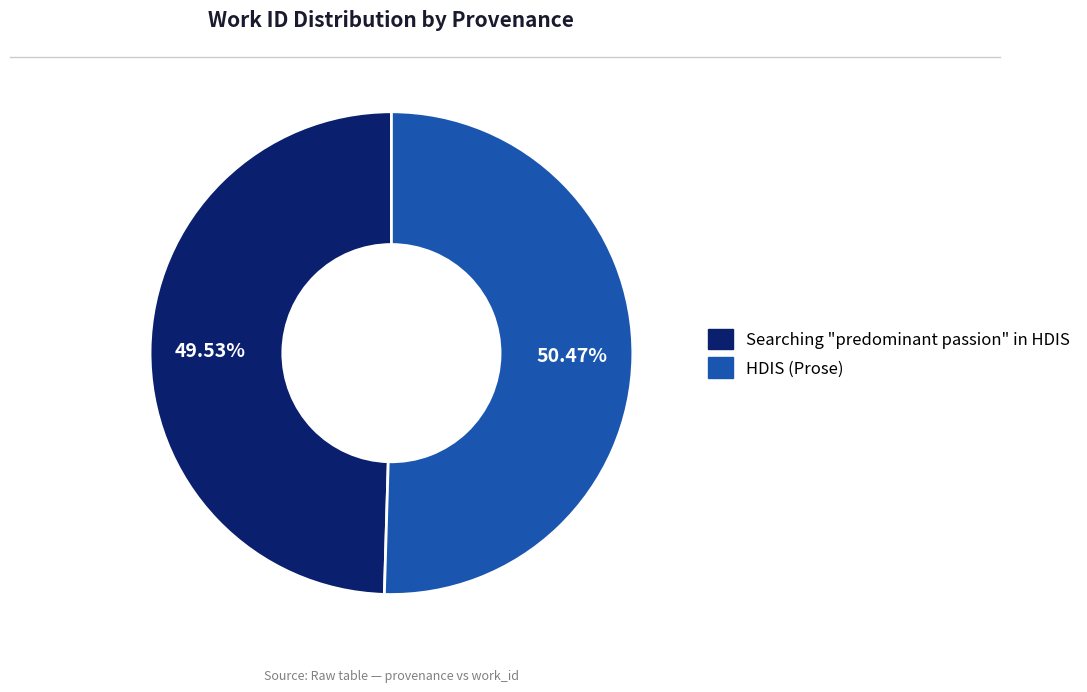

Combined, what portion of the pie is Searching "predominant passion" in HDIS and HDIS (Prose)?

100.0%